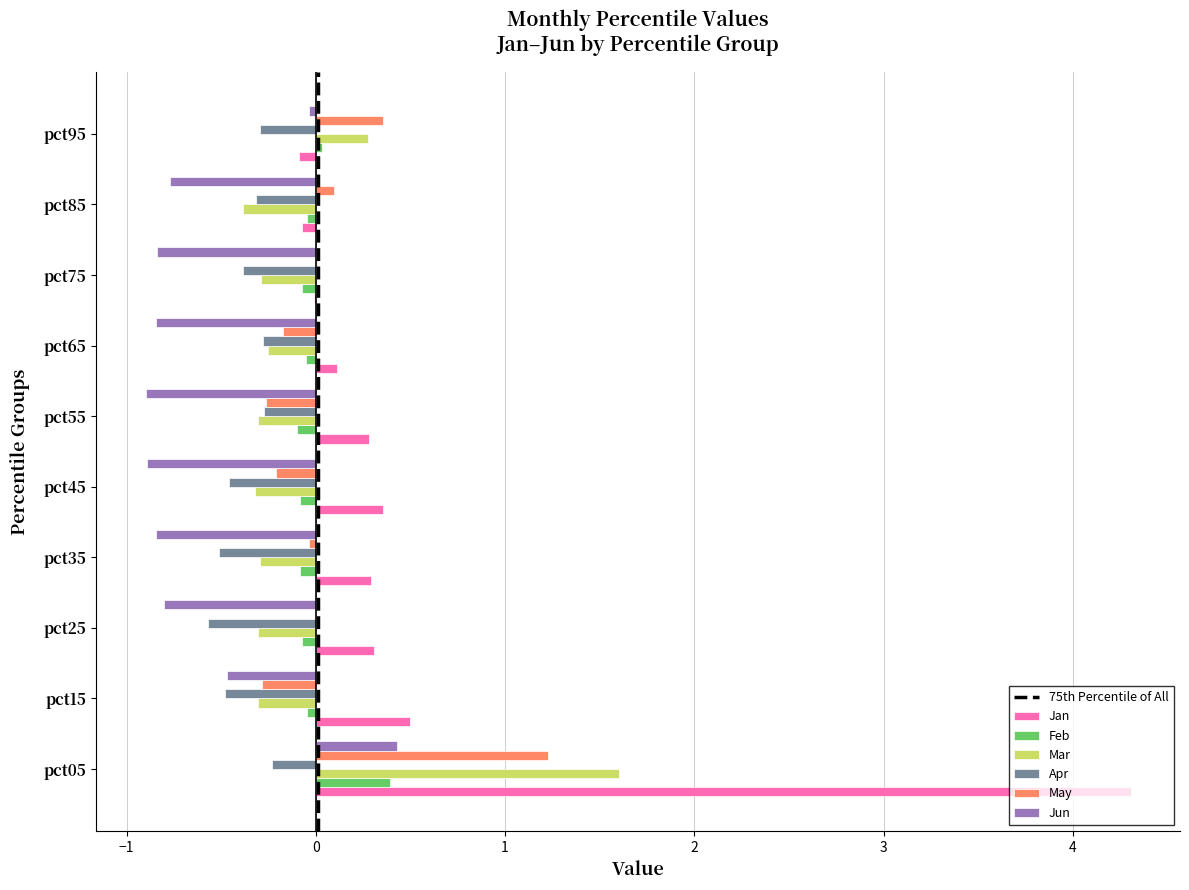

Which category has the highest value in the May series?

pct05